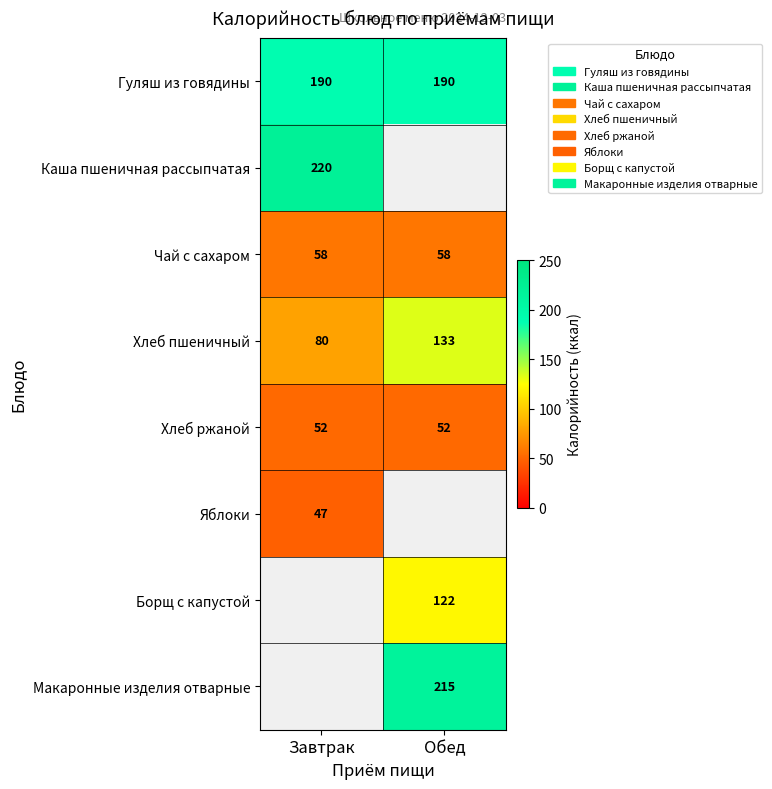

The value of Хлеб ржаной at Завтрак is 52. True or false?

True